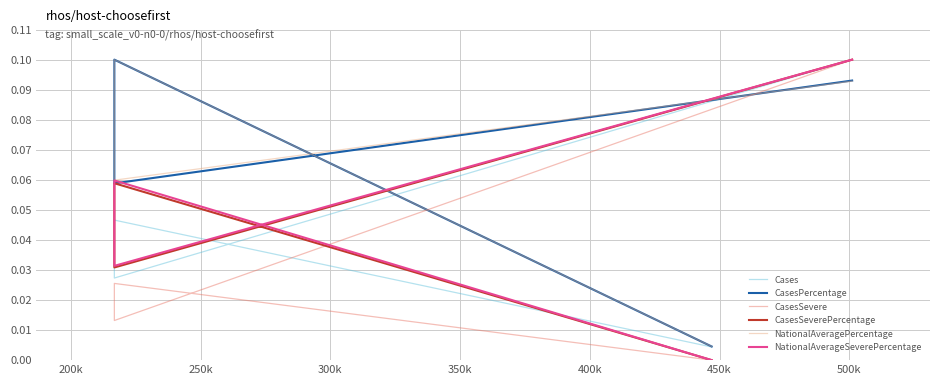

How many distinct data groups are displayed?

6